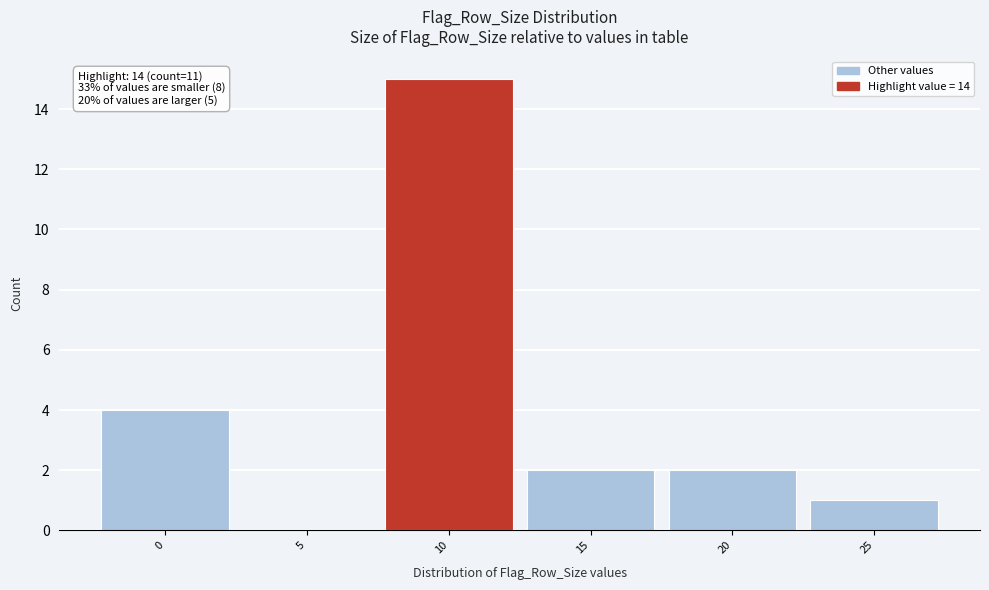

Reading right to left, what are all the values shown in this chart?

25=1	20=2	15=2	10=15	5=0	0=4